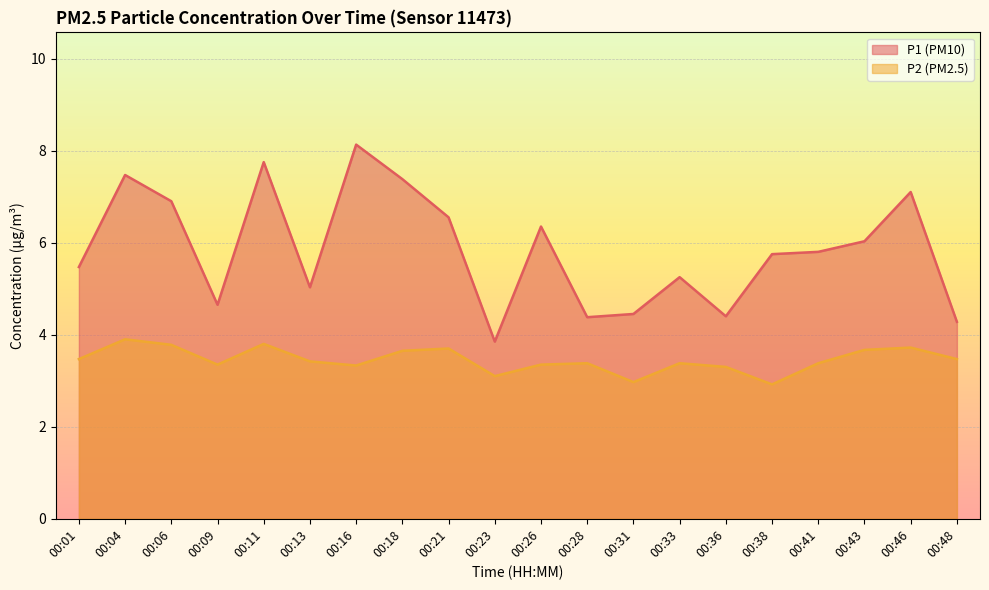

What is the value of the P2 point at the 3rd from the left?

3.8